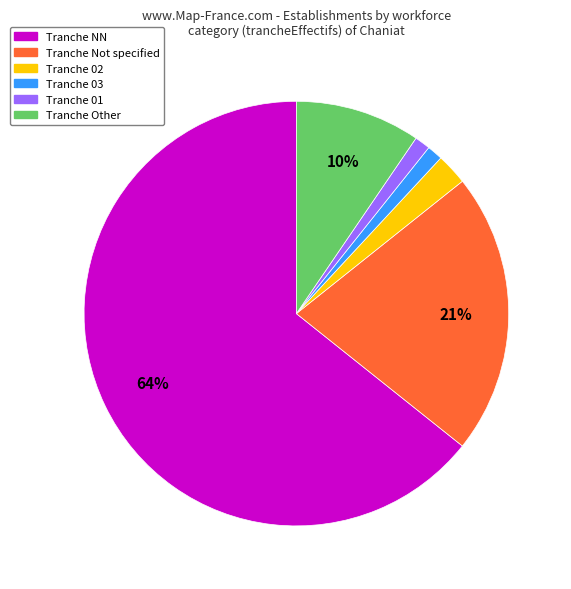

To the nearest percent, what is the average slice percentage?

17%